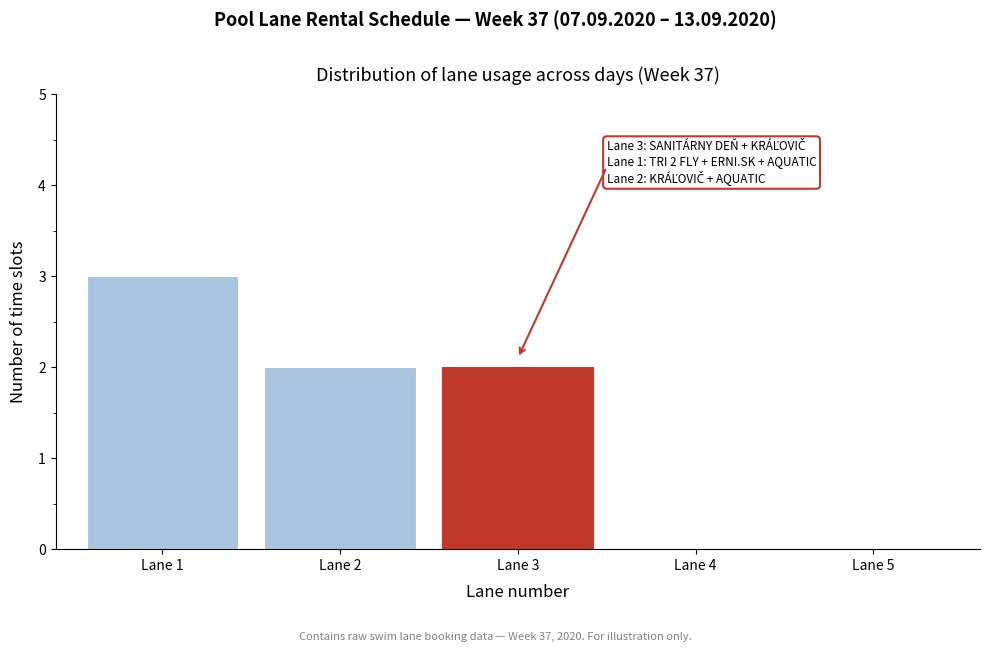

Reading left to right, what are all the values shown in this chart?

Lane 1=3	Lane 2=2	Lane 3=2	Lane 4=0	Lane 5=0